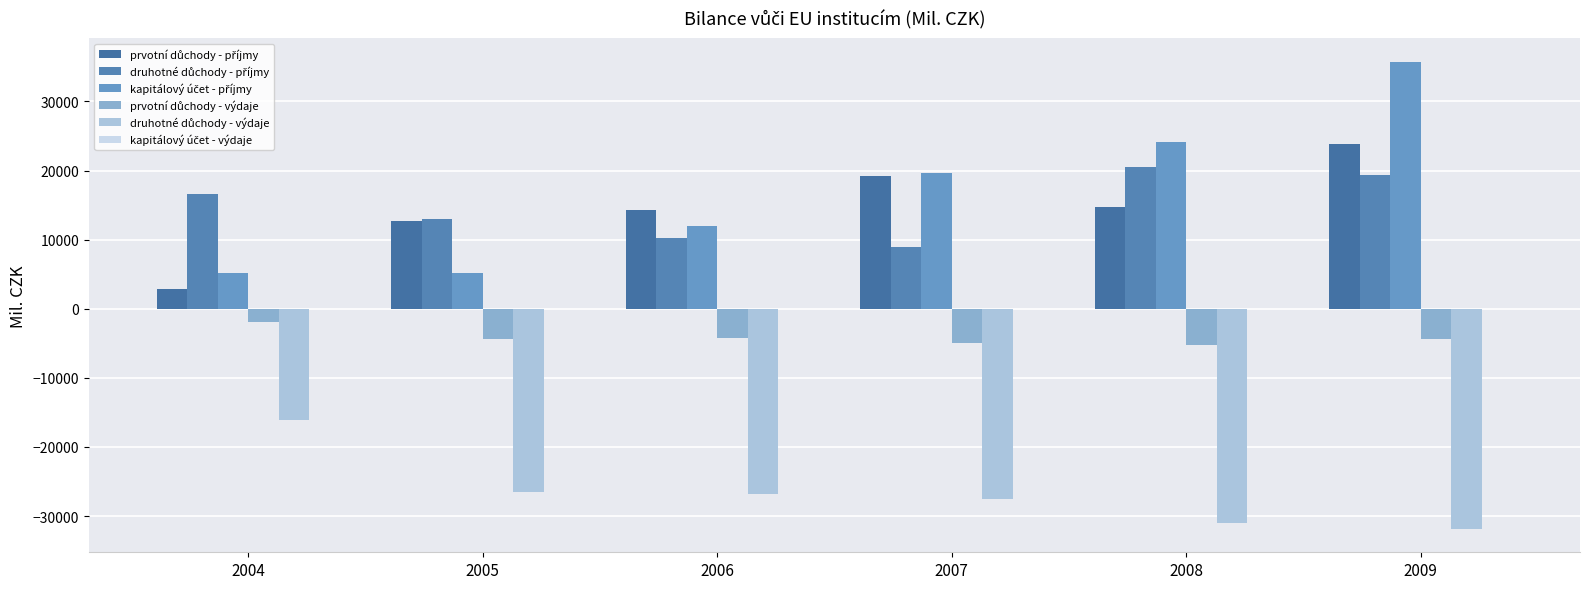

The value of kapitálový účet - příjmy at 2006 is 4881.8. True or false?

False